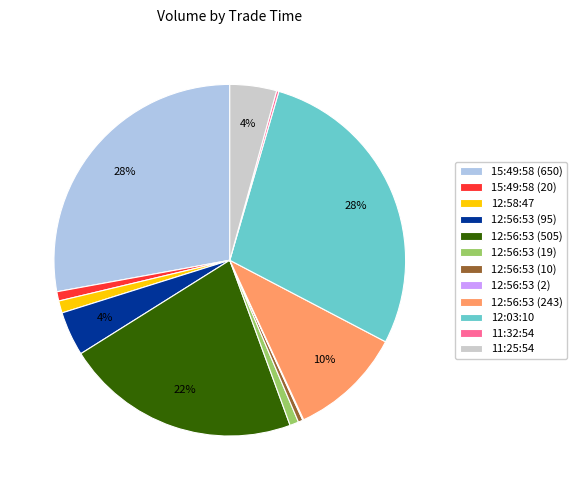

True or false: 12:03:10 accounts for 28% of the total.

True